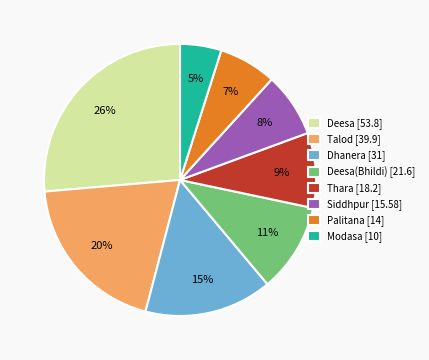

To the nearest percent, what percentage of the pie is Thara [18.2]?

9%